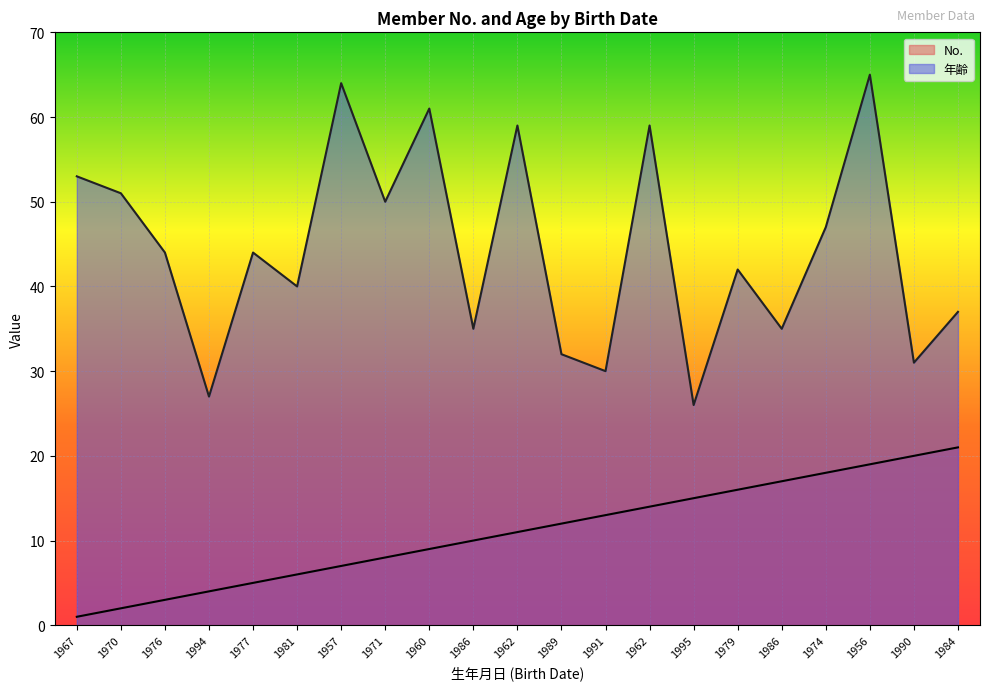

True or false: 年齢 and No. intersect in this chart.

False